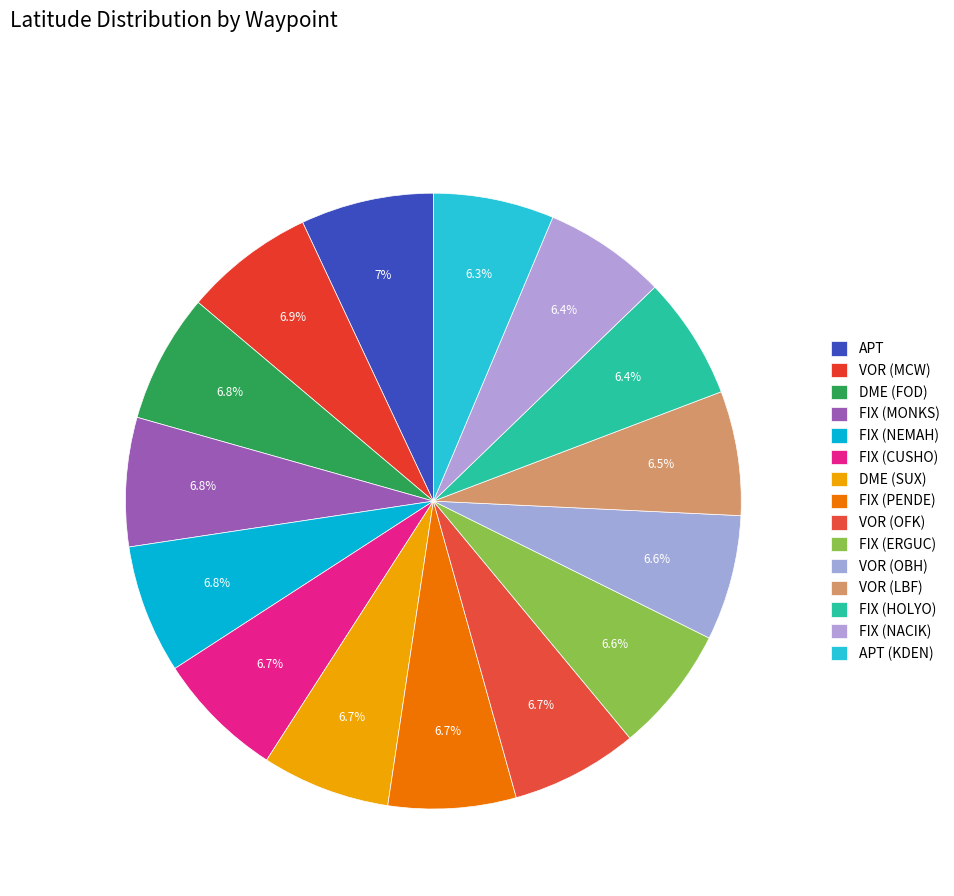

Which category has the smallest portion of the pie?

APT (KDEN)